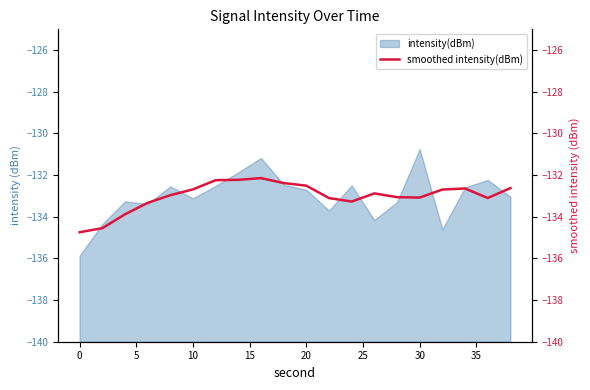

Does the chart have visible grid lines?

No